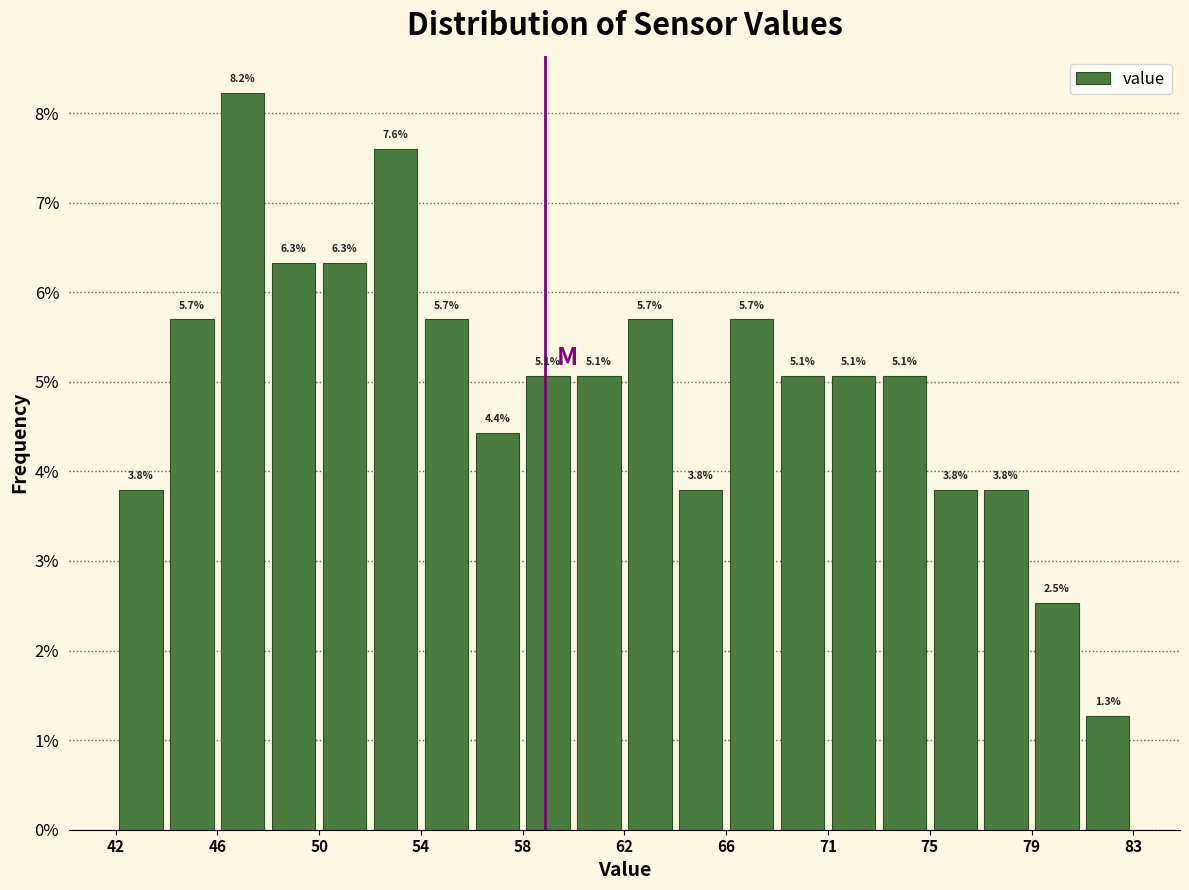

Which range on the x-axis has the tallest bar?

45.5 to 48.0